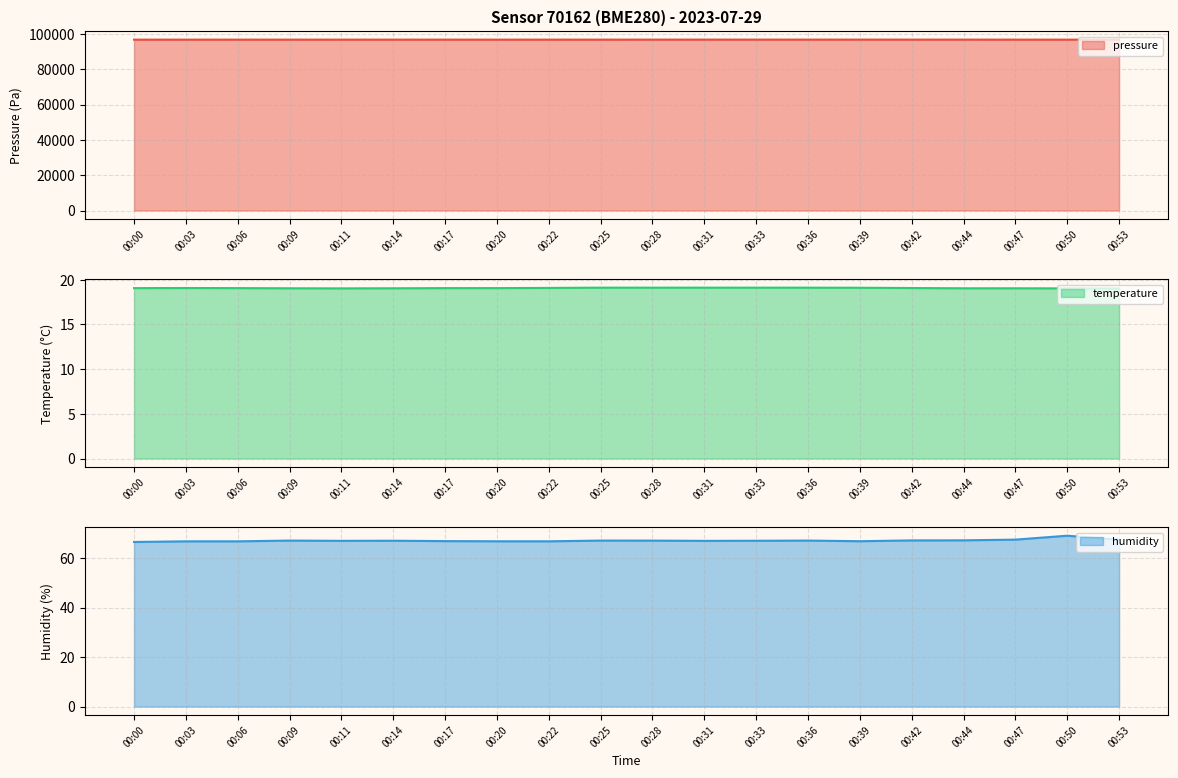

Reading left to right, transcribe all the data shown in this chart.

pressure: 00:00=96800.3	00:03=96801.1	00:06=96805.7	00:09=96804.4	00:11=96805.5	00:14=96805.2	00:17=96805.7	00:20=96803.0	00:22=96802.7	00:25=96807.5	00:28=96812.1	00:31=96825.5	00:33=96817.5	00:36=96817.5	00:39=96819.3	00:42=96814.6	00:44=96815.2	00:47=96807.1	00:50=96800.1	00:53=96805.0
temperature: 00:00=19.1	00:03=19.1	00:06=19.1	00:09=19.0	00:11=19.0	00:14=19.0	00:17=19.1	00:20=19.1	00:22=19.1	00:25=19.1	00:28=19.1	00:31=19.1	00:33=19.1	00:36=19.1	00:39=19.1	00:42=19.1	00:44=19.0	00:47=19.0	00:50=19.0	00:53=19.0
humidity: 00:00=66.5	00:03=66.8	00:06=66.8	00:09=67.1	00:11=67.0	00:14=67.0	00:17=66.8	00:20=66.8	00:22=66.8	00:25=67.1	00:28=67.0	00:31=67.0	00:33=67.0	00:36=67.1	00:39=66.8	00:42=67.1	00:44=67.2	00:47=67.5	00:50=69.0	00:53=67.4